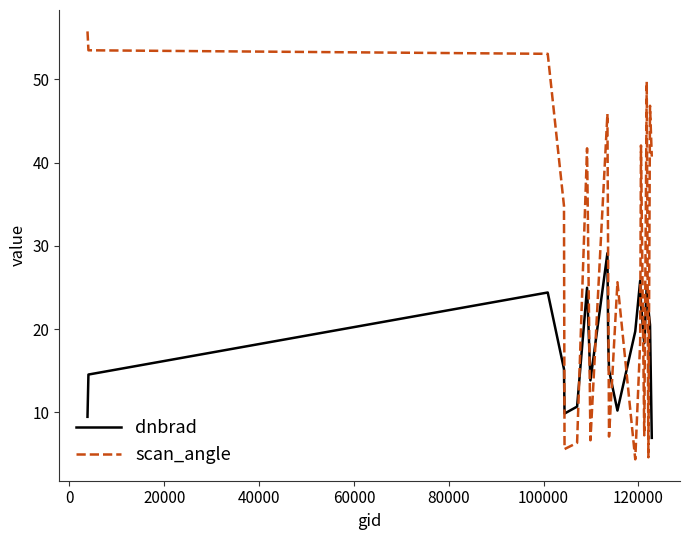

Rank the series by their average value, from highest to lowest.

scan_angle, dnbrad